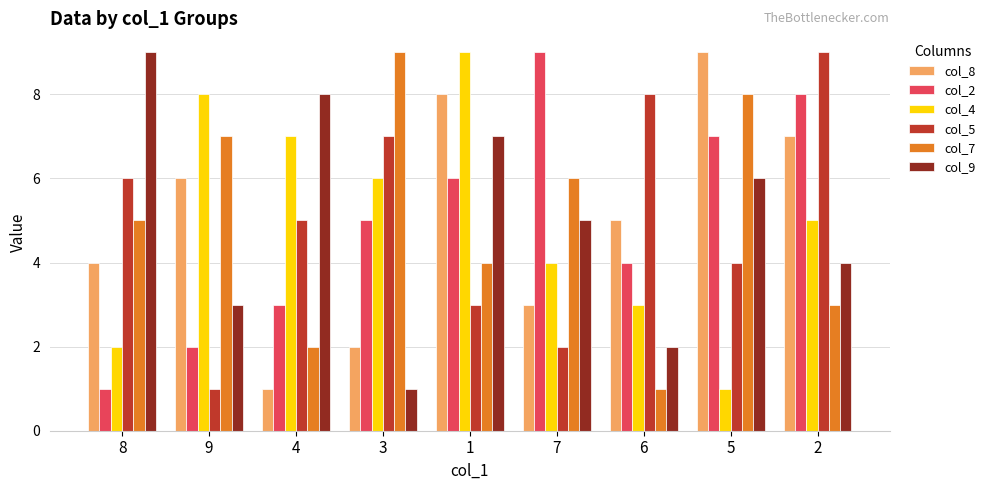

What is the value of the col_5 bar at the 9th from the left?

9